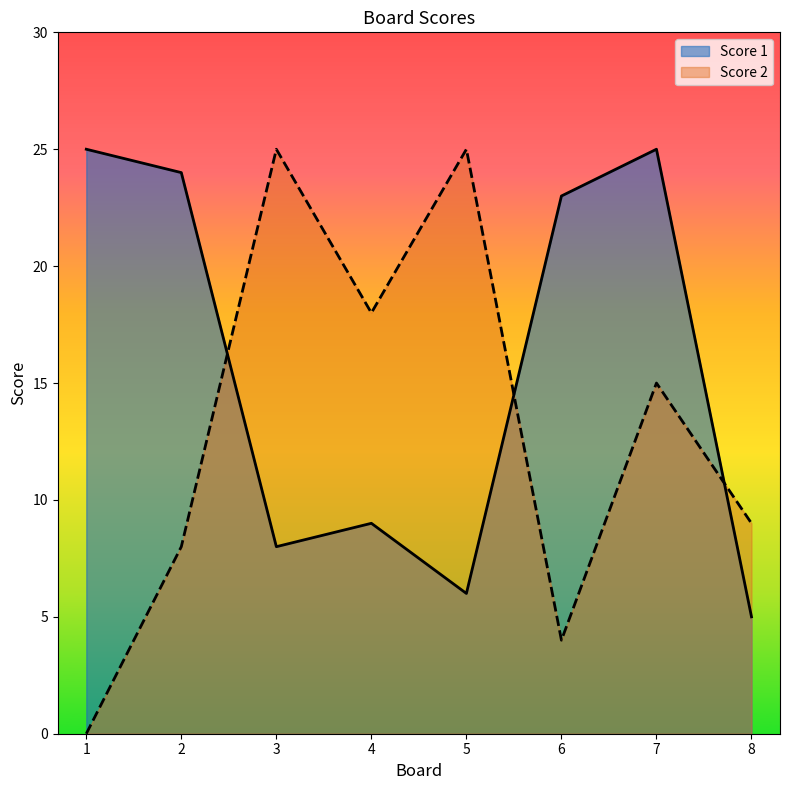

Which series has the widest spread of values?

Score 2